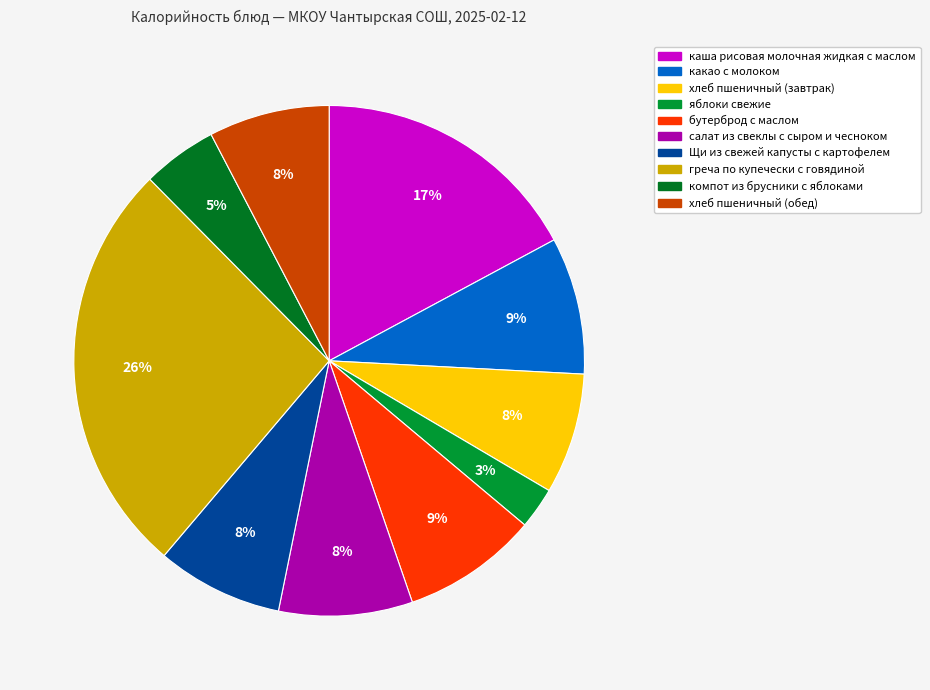

Combined, what portion of the pie is каша рисовая молочная жидкая с маслом and Щи из свежей капусты с картофелем?

25.2%